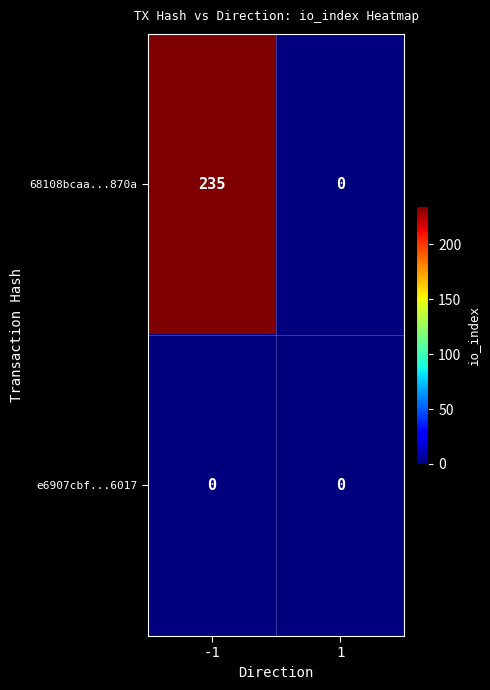

What is the sum of all 68108bcaa...870a values?

235